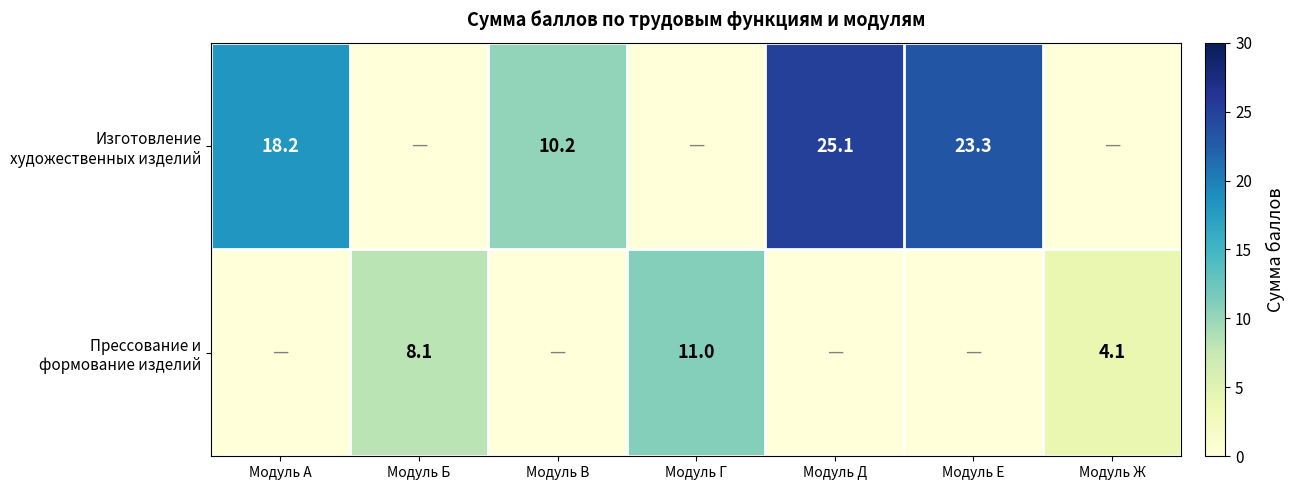

True or false: Прессование и формование изделий has a value of 2.3 at Модуль Ж.

False